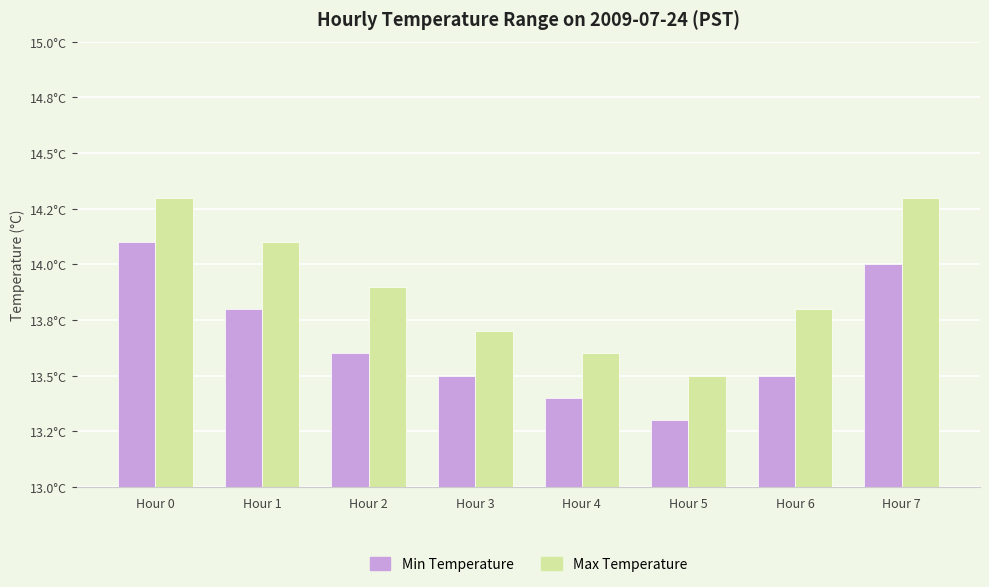

Reading right to left, what are all the values shown in this chart?

Min Temperature: 14.0	13.5	13.3	13.4	13.5	13.6	13.8	14.1
Max Temperature: 14.3	13.8	13.5	13.6	13.7	13.9	14.1	14.3